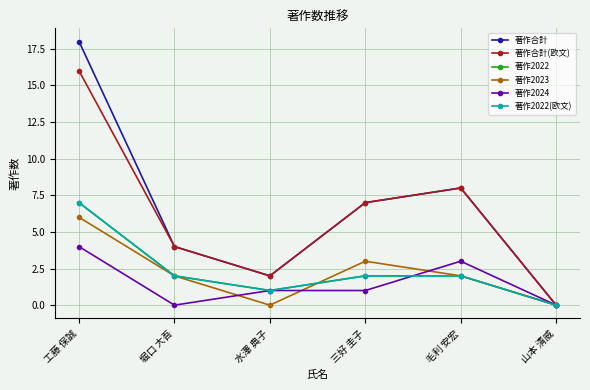

Does the chart have visible grid lines?

Yes